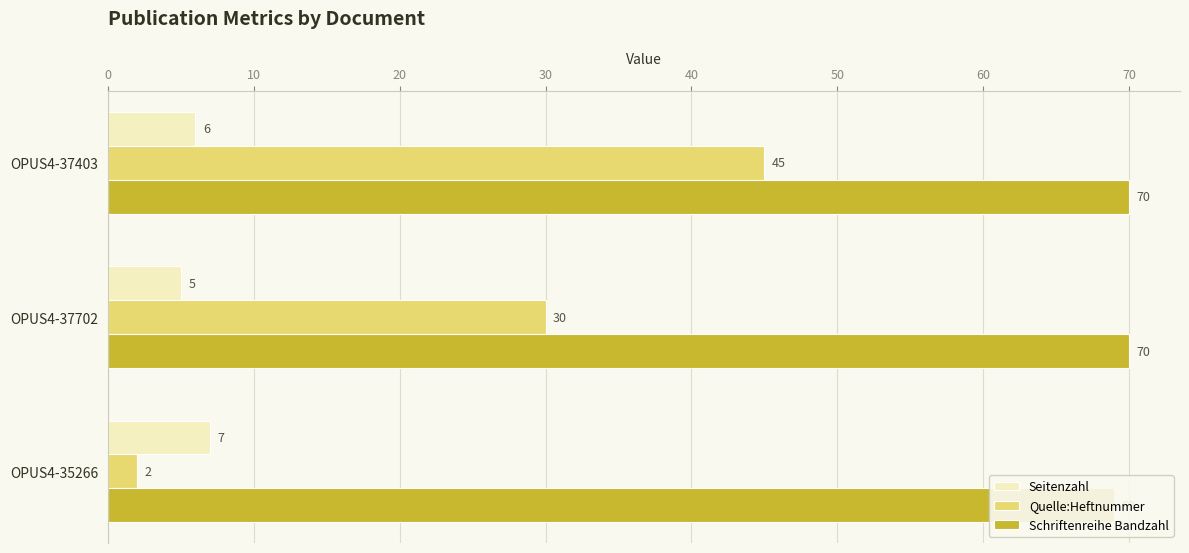

At how many categories does at least one series exceed 14?

3